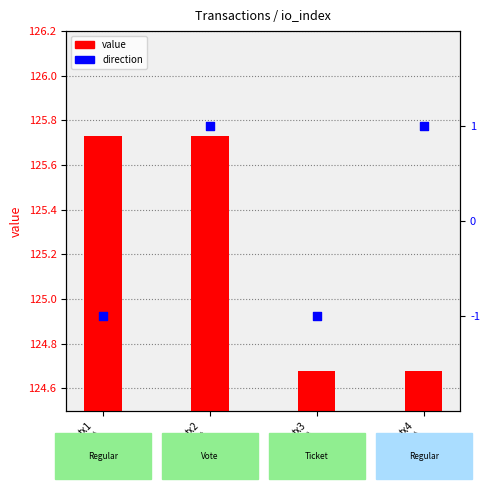

What is the total value across all series at tx4
(Regular)?

125.7